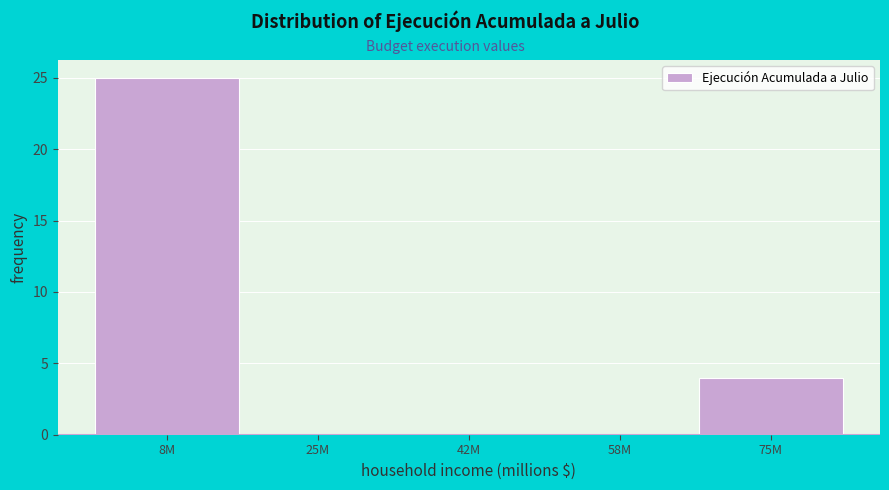

Reading left to right, transcribe all the data shown in this chart.

8M=25	25M=0	42M=0	58M=0	75M=4